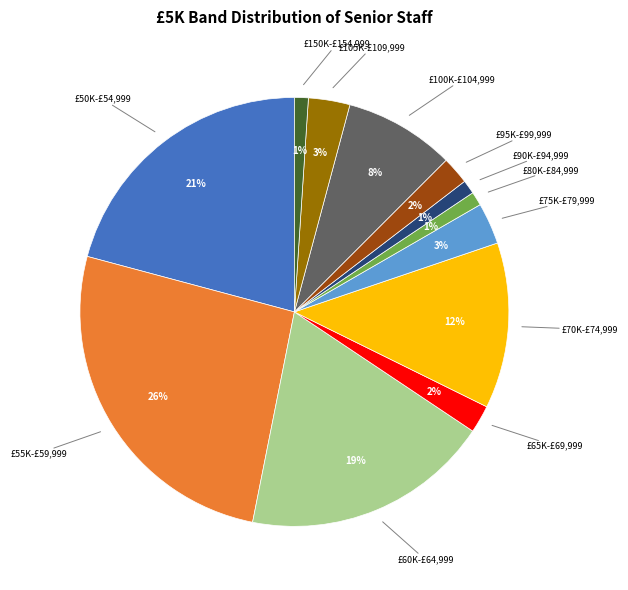

Is there any slice that represents more than half of the pie?

No